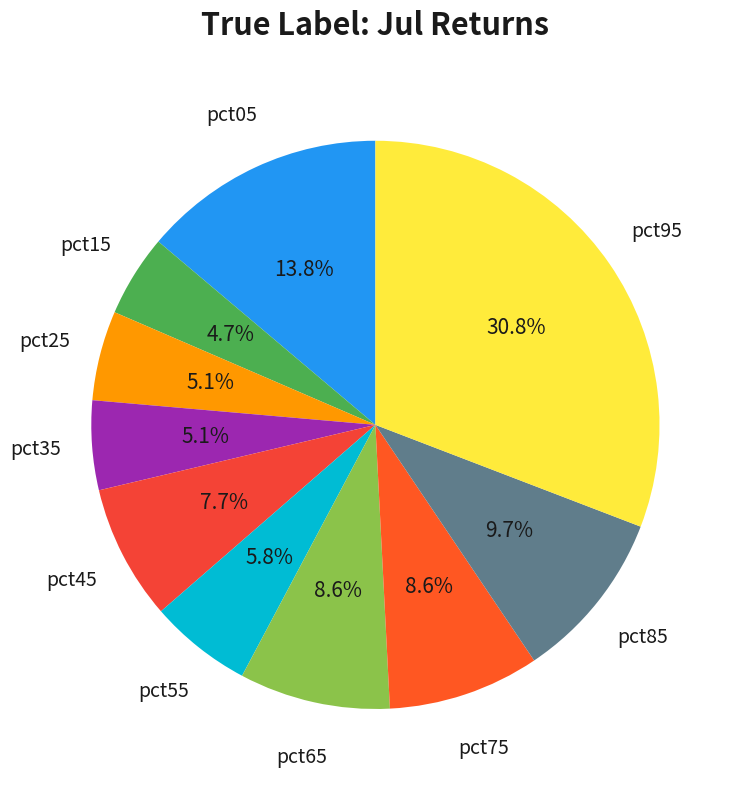

Which category has the biggest portion of the pie?

pct95